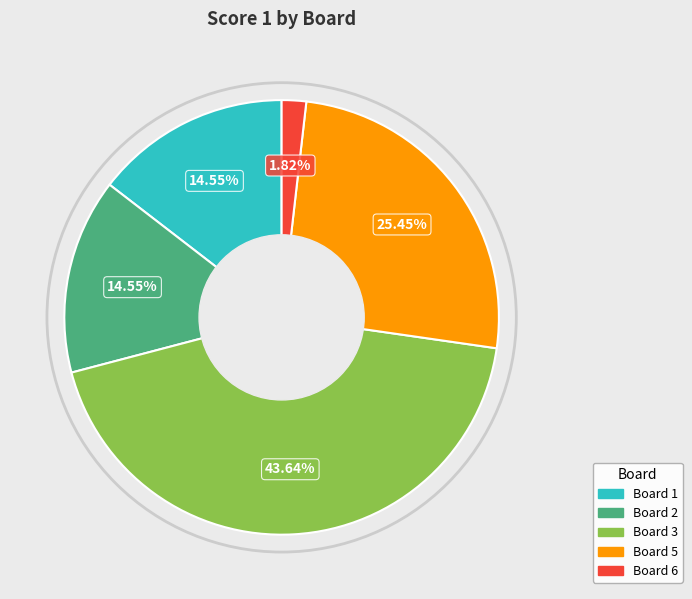

To the nearest percent, what is the difference between the largest and smallest slice percentages?

42%